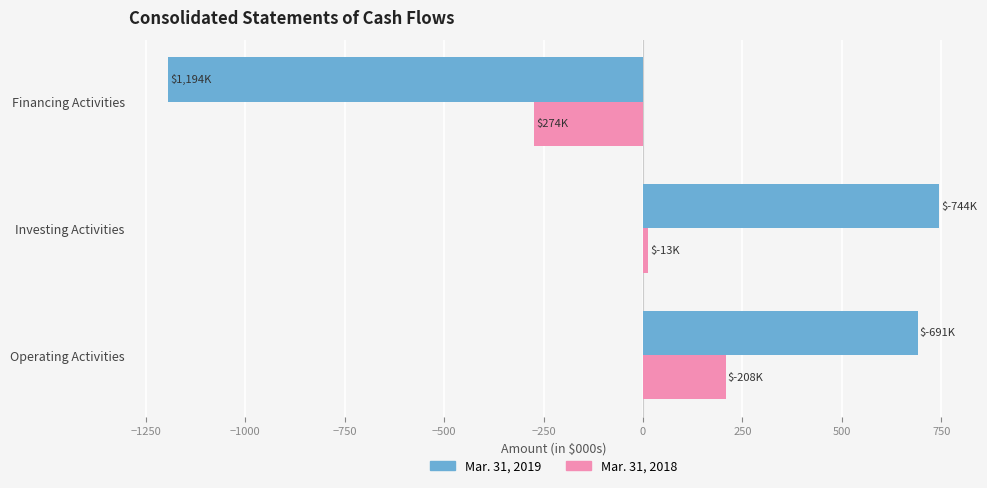

Which series has the largest total across all categories?

Mar. 31, 2019